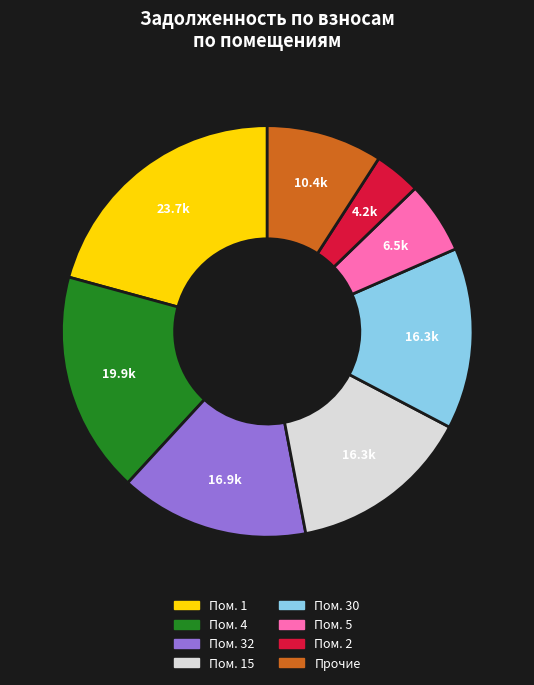

Is there any slice that represents more than half of the pie?

No